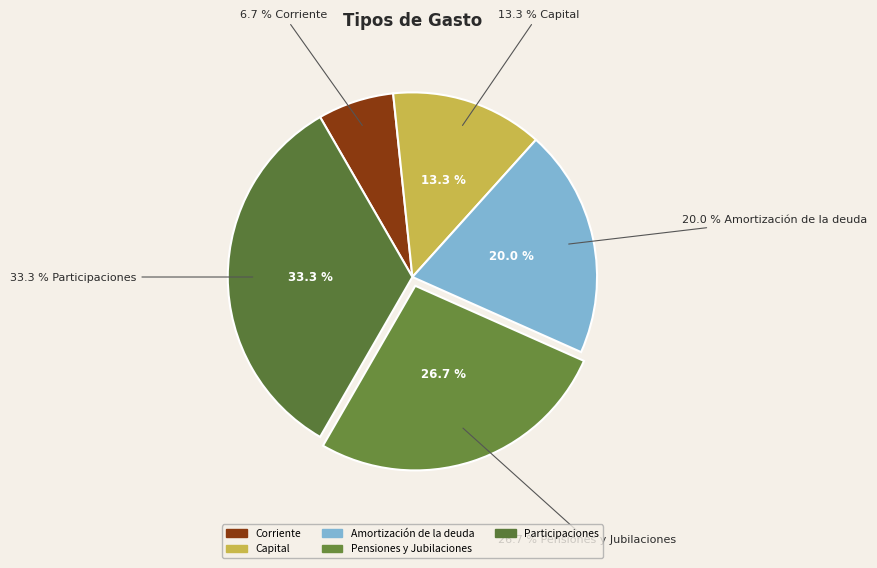

What is the change in value from Capital to Participaciones?

+3